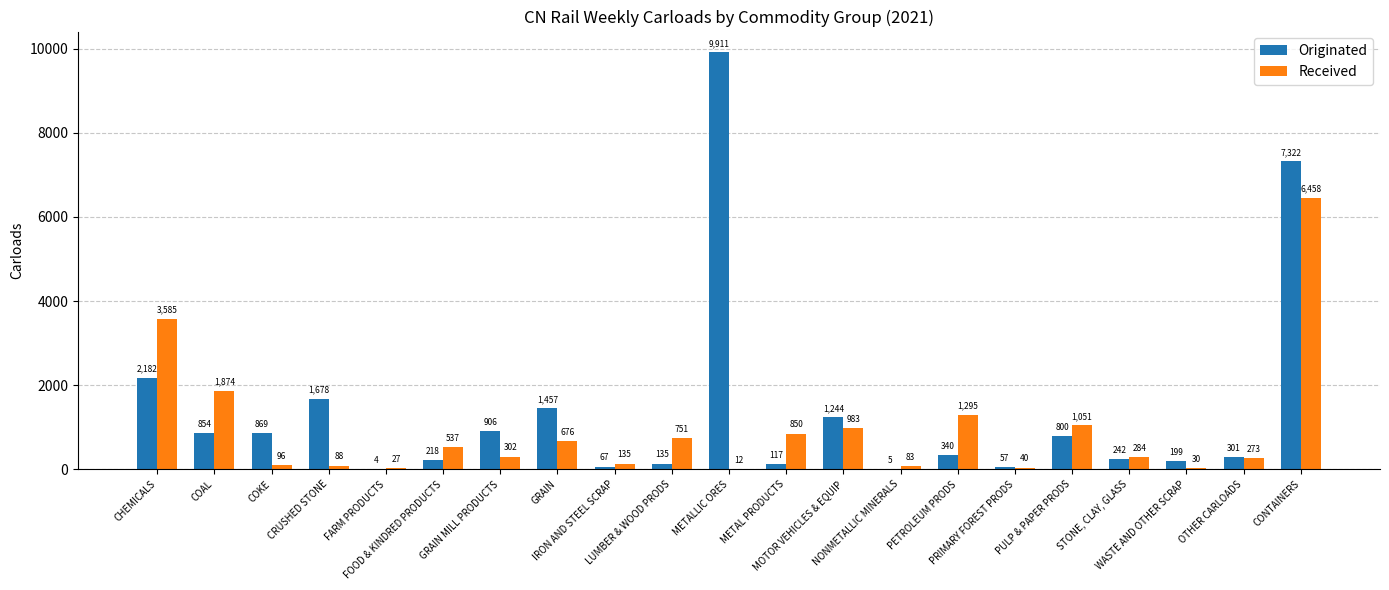

What is the sum of all Received values?

19430